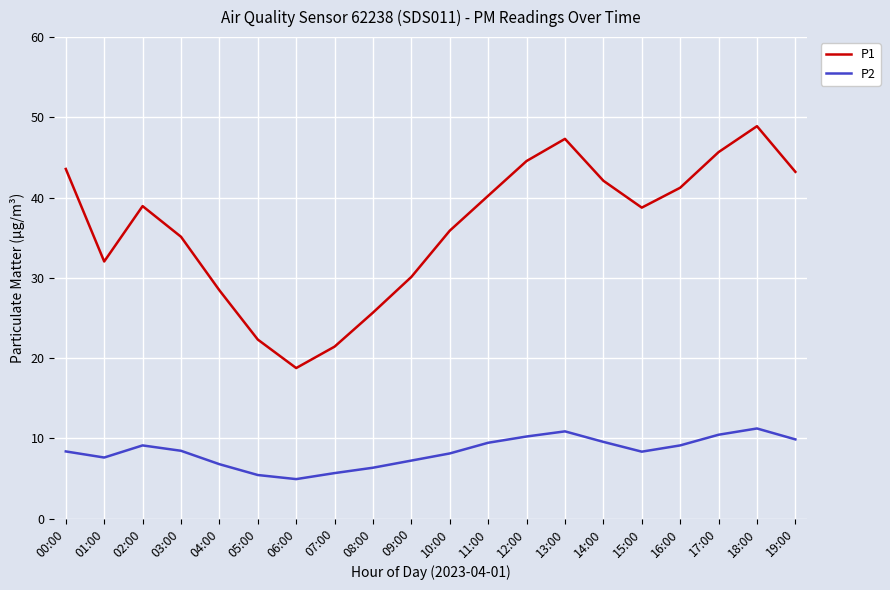

Rank the series by their average value, from highest to lowest.

P1, P2